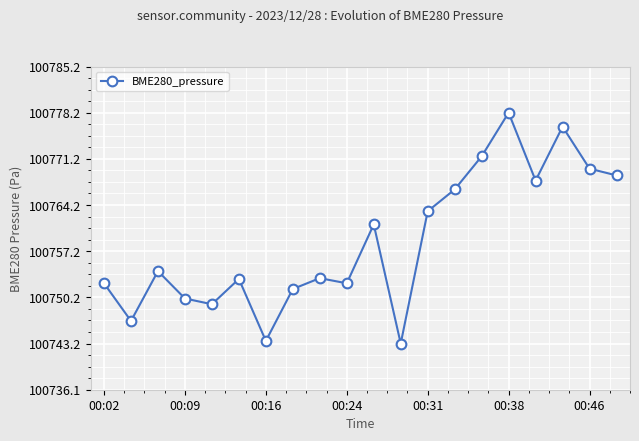

What is the difference between the maximum and minimum values?

35.1